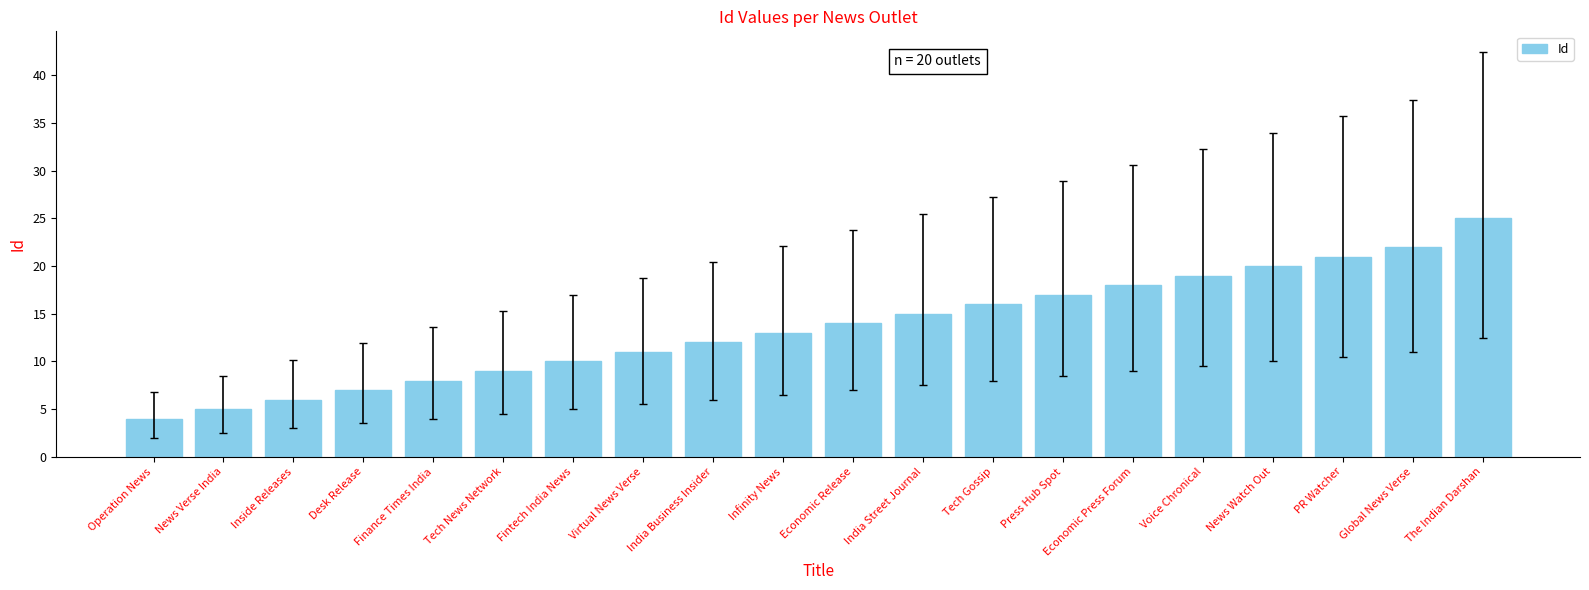

List the labels in order of value, smallest first.

Operation News, News Verse India, Inside Releases, Desk Release, Finance Times India, Tech News Network, Fintech India News, Virtual News Verse, India Business Insider, Infinity News, Economic Release, India Street Journal, Tech Gossip, Press Hub Spot, Economic Press Forum, Voice Chronical, News Watch Out, PR Watcher, Global News Verse, The Indian Darshan